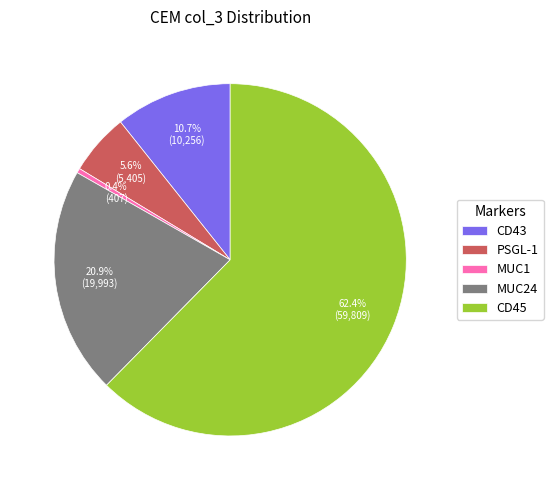

Which category has the smallest portion of the pie?

MUC1